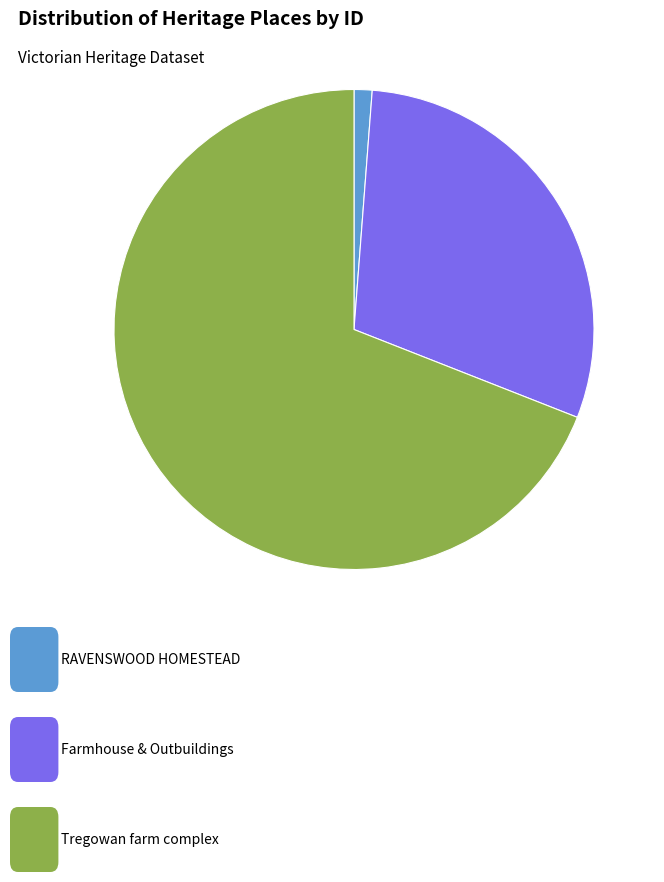

Is there a majority slice in this chart?

Yes